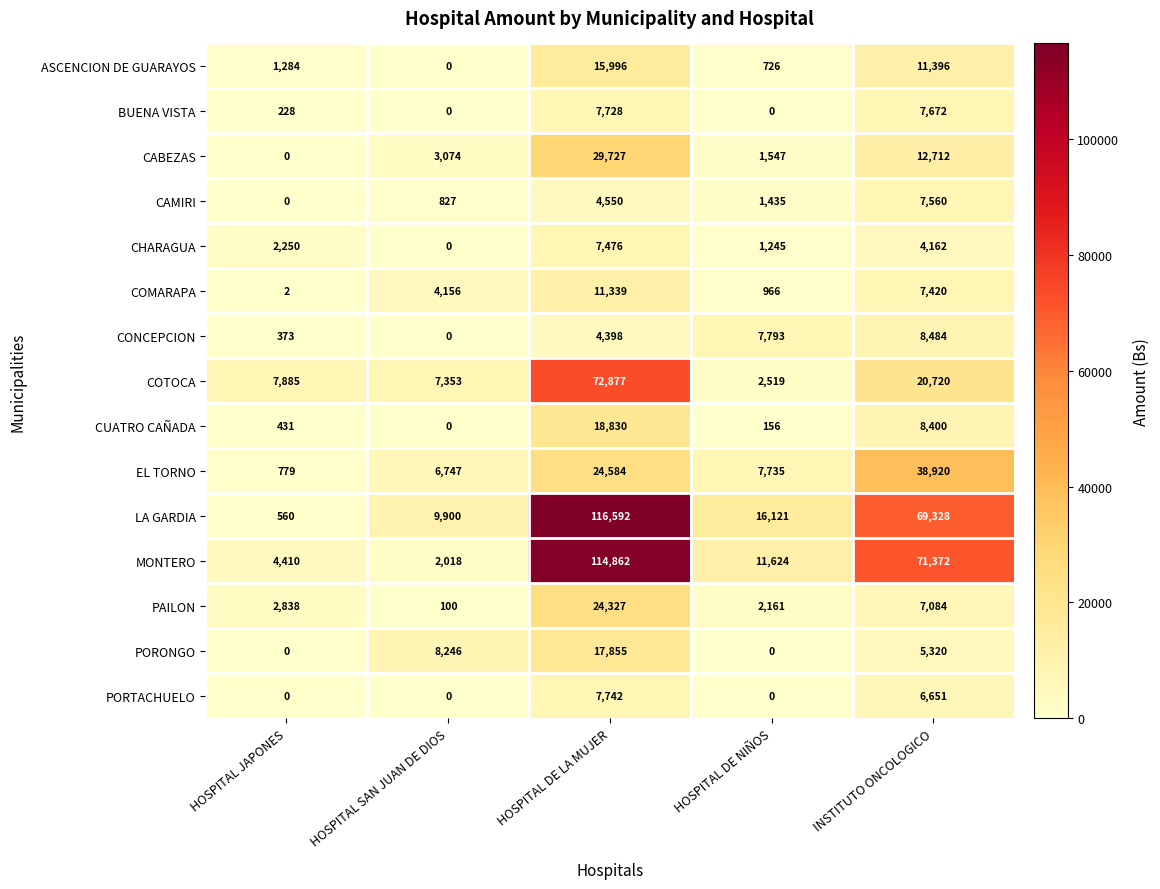

Which series has the largest total across all categories?

LA GARDIA